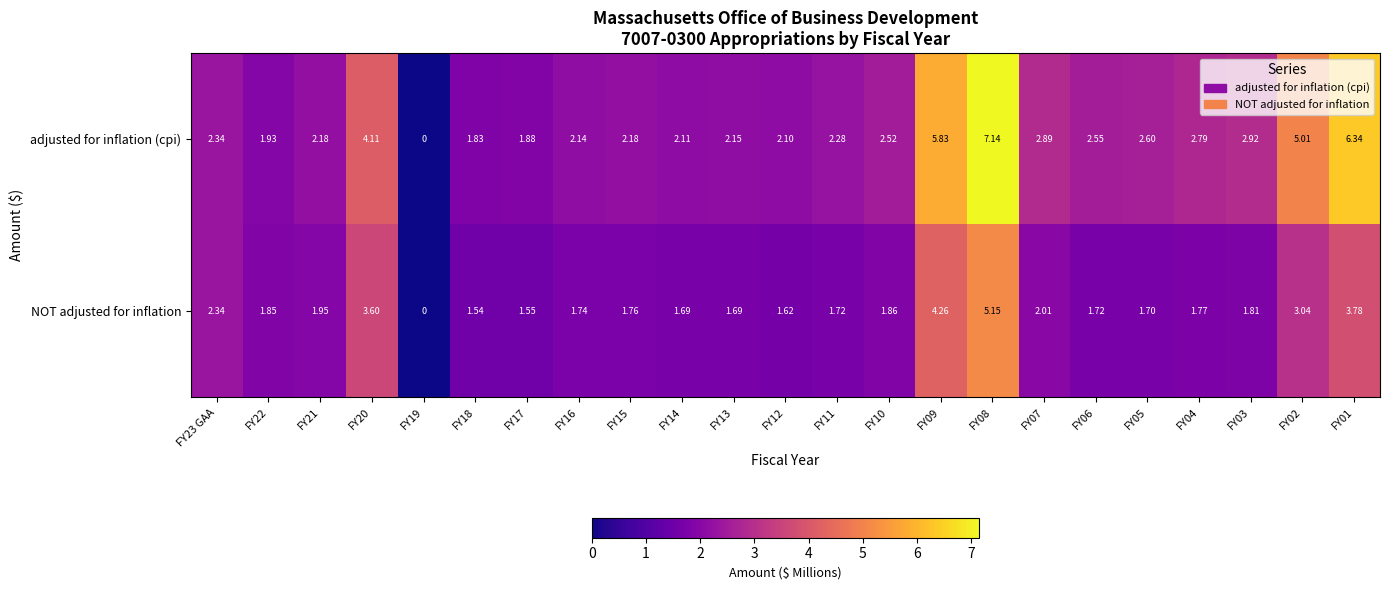

Rank the series by their average value, from highest to lowest.

adjusted for inflation (cpi), NOT adjusted for inflation